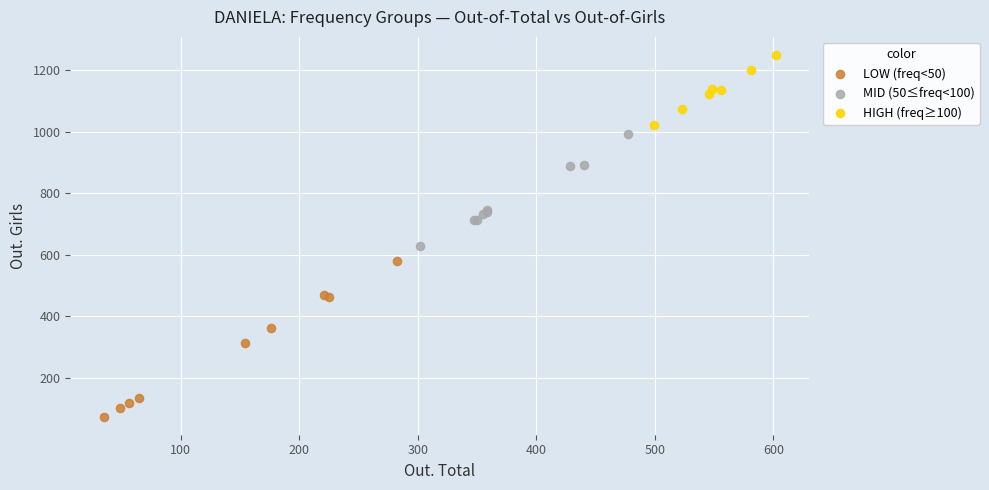

Which series has the largest Y range (max minus min)?

LOW (freq<50)